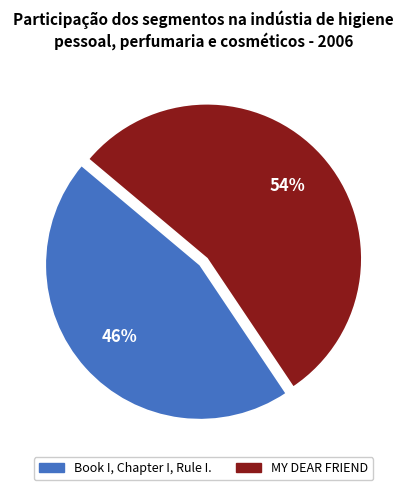

Do MY DEAR FRIEND and Book I, Chapter I, Rule I. together represent more than half of the pie?

Yes